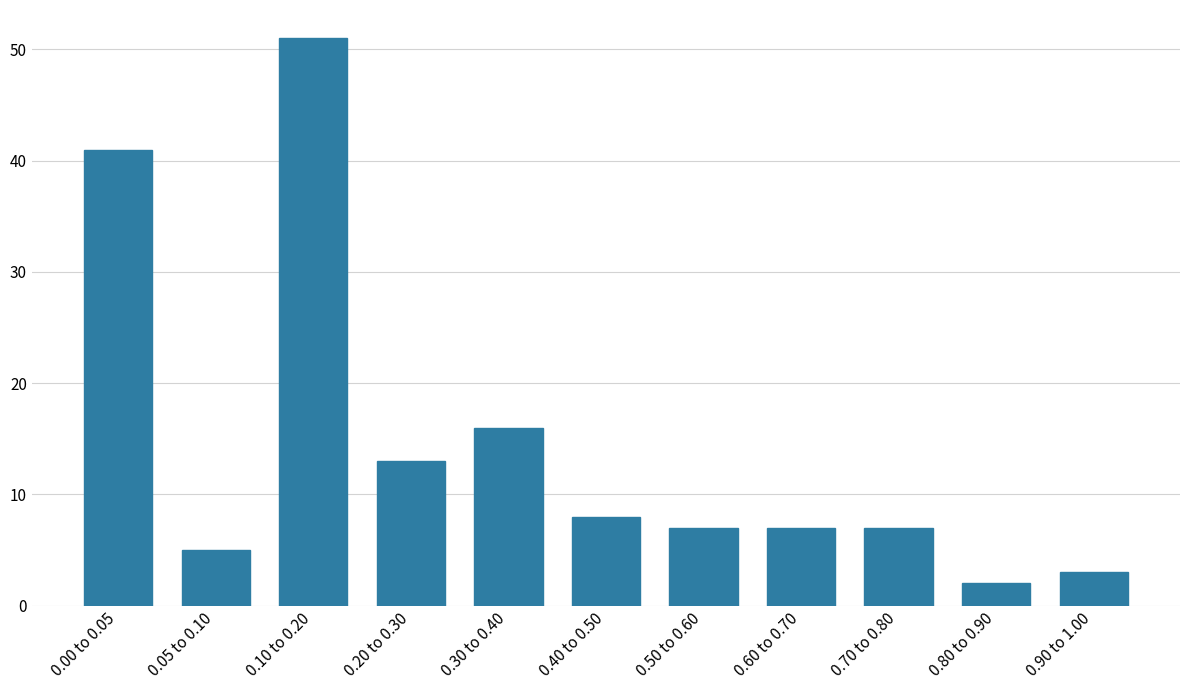

Reading right to left, transcribe all the data shown in this chart.

0.90 to 1.00=3	0.80 to 0.90=2	0.70 to 0.80=7	0.60 to 0.70=7	0.50 to 0.60=7	0.40 to 0.50=8	0.30 to 0.40=16	0.20 to 0.30=13	0.10 to 0.20=51	0.05 to 0.10=5	0.00 to 0.05=41